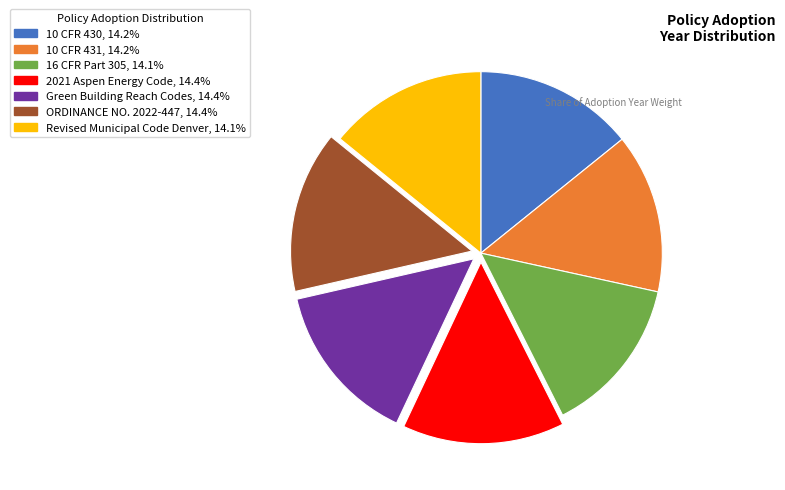

Does ORDINANCE NO. 2022-447, 14.4% account for over 50% of the chart?

No